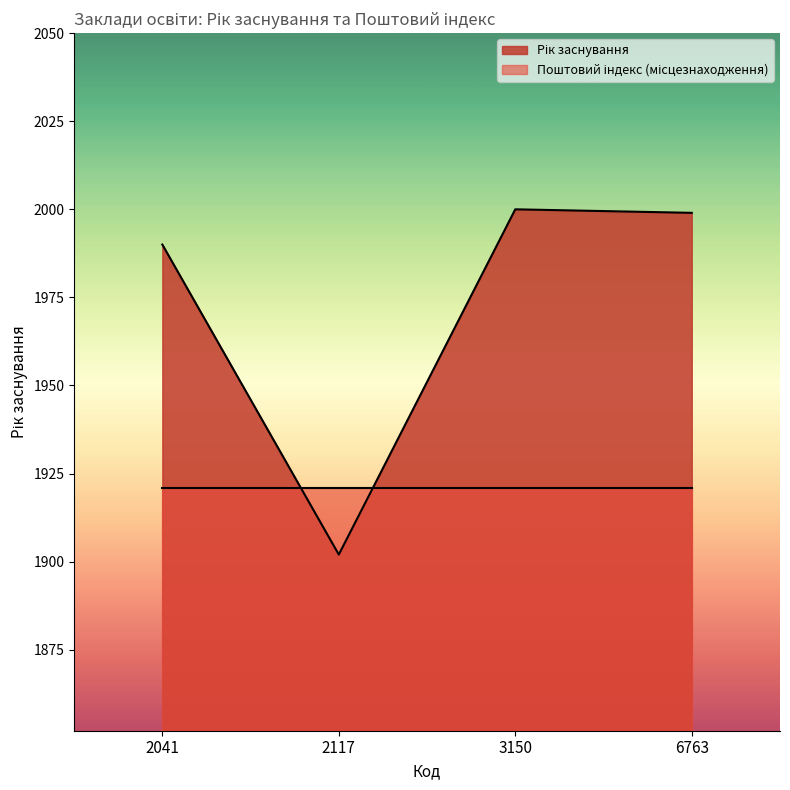

What is the change in value from 2041 to 3150?

+10